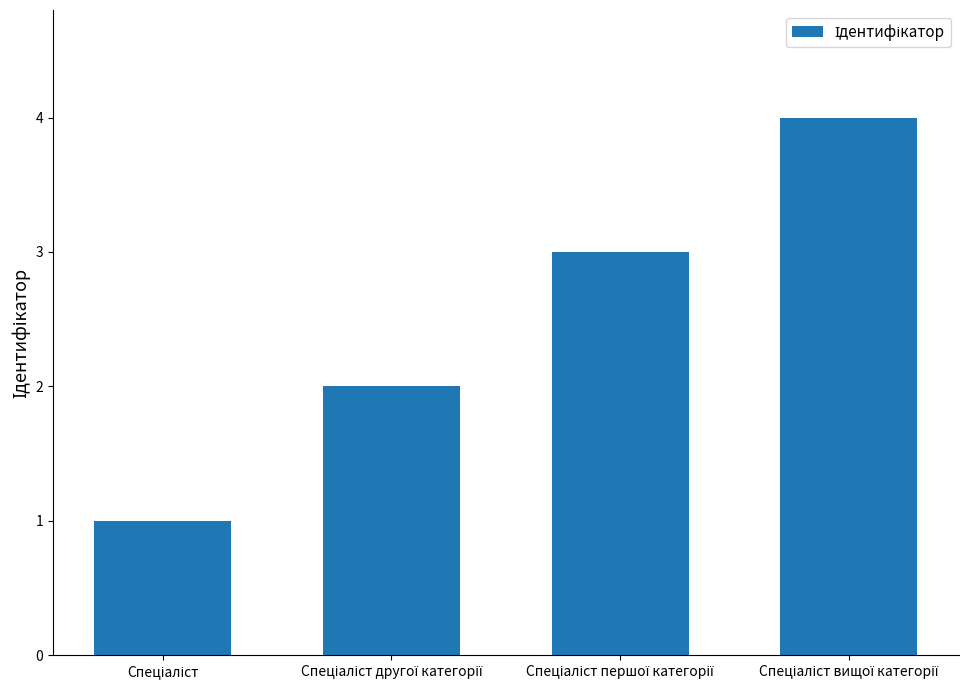

What is the difference between the maximum and minimum values?

3